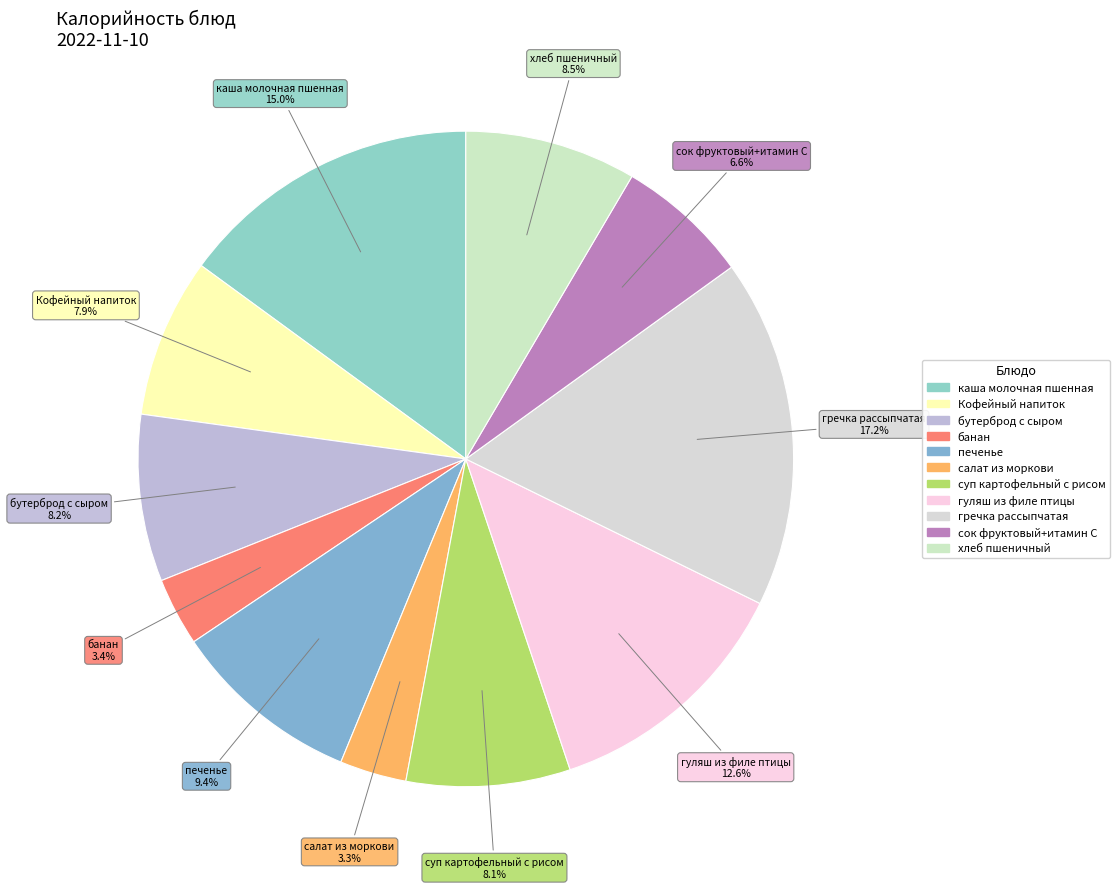

What percentage is the гречка рассыпчатая slice, to the nearest percent?

17%